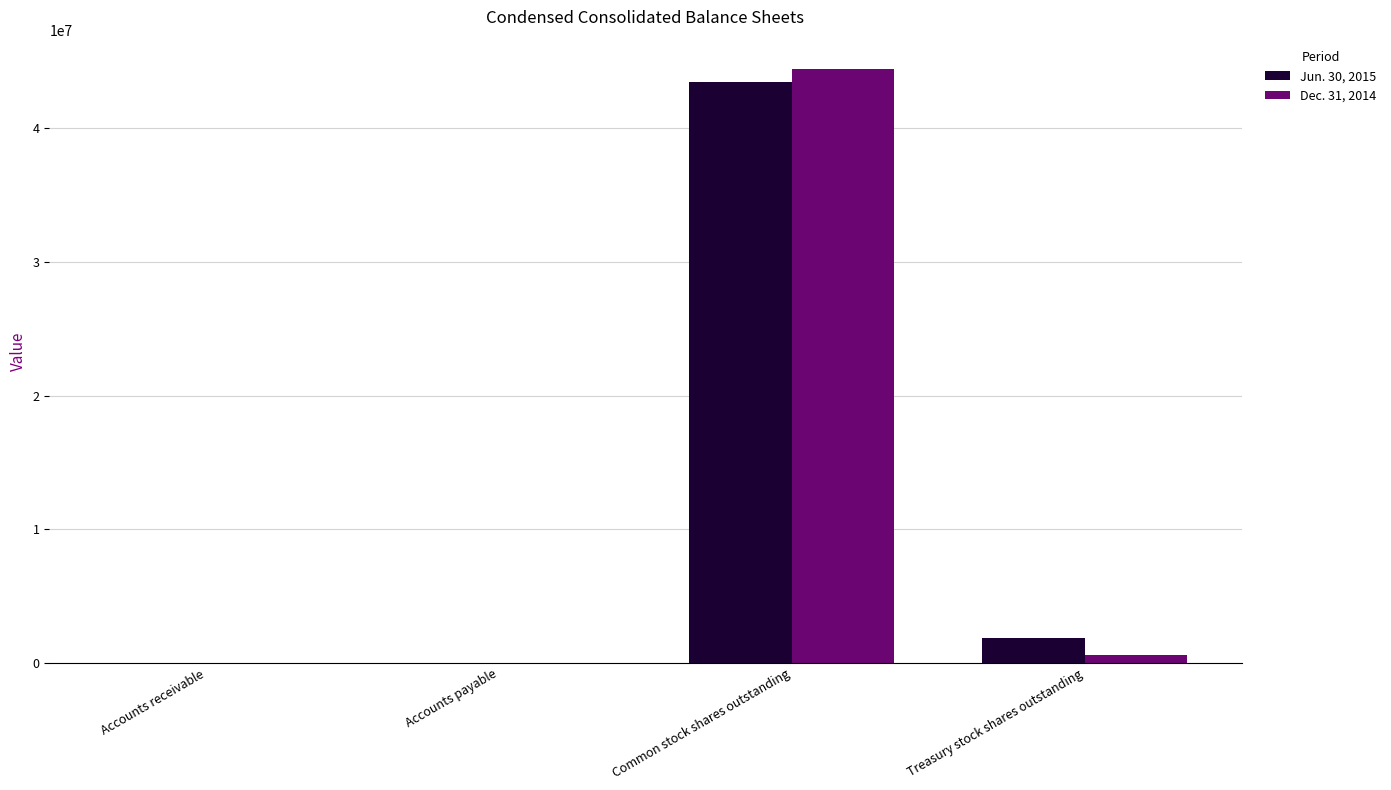

The Jun. 30, 2015 series shows 0 at Accounts payable. True or false?

True